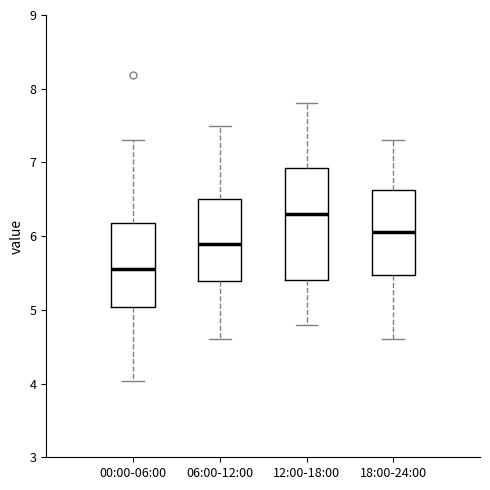

Reading left to right, read every box against the y-axis: the position of its median line, the range the box covers, and the ends of its whiskers. The values are not printed on the chart, so give them approximately, as read against the axis.

00:00-06:00: median 5.6, box 5.0 to 6.2, whiskers 4.0 to 7.3
06:00-12:00: median 5.9, box 5.4 to 6.5, whiskers 4.6 to 7.5
12:00-18:00: median 6.3, box 5.4 to 6.9, whiskers 4.8 to 7.8
18:00-24:00: median 6.1, box 5.5 to 6.6, whiskers 4.6 to 7.3